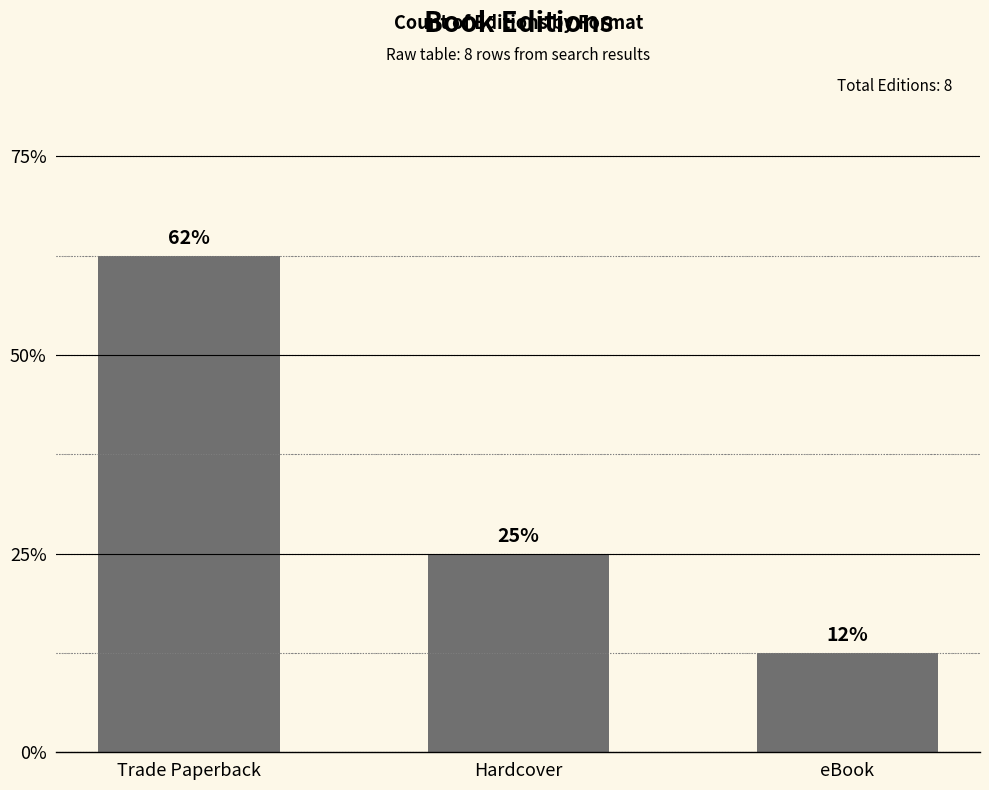

Which label corresponds to the largest value in the chart?

Trade Paperback